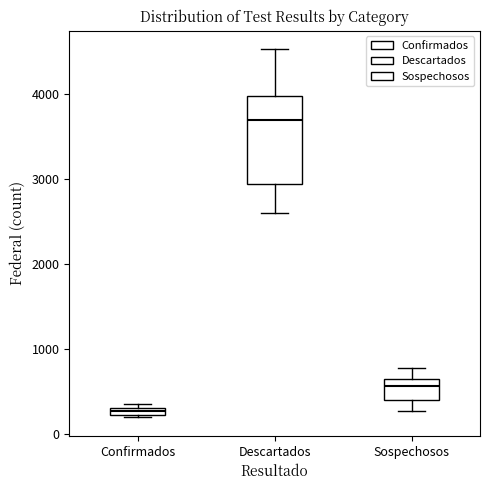

Which box is the tallest, from its lower edge to its upper edge?

Descartados